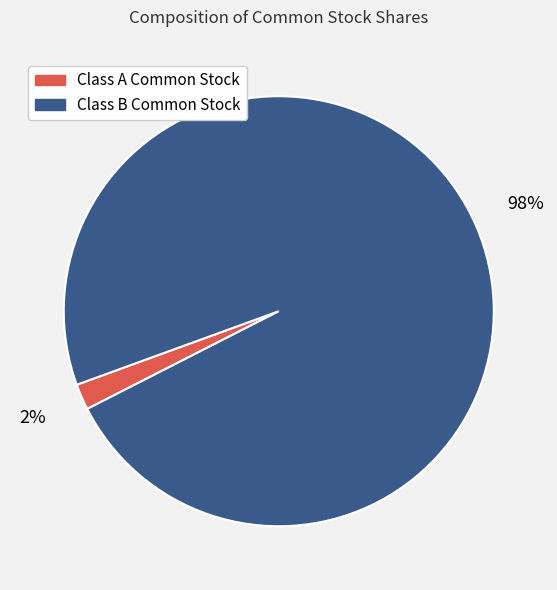

Is the sum of Class B Common Stock and Class A Common Stock greater than half?

Yes